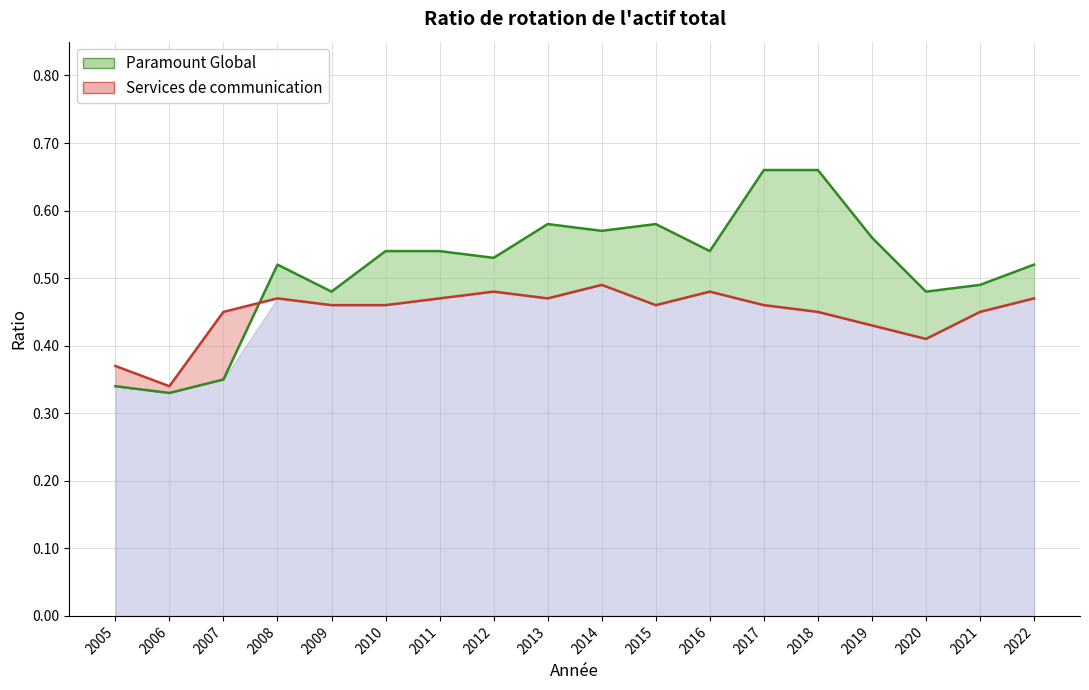

Does the chart have visible grid lines?

Yes